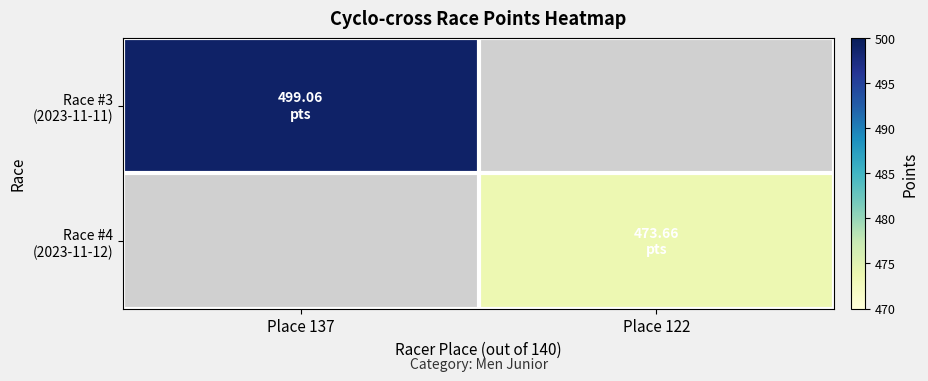

At which category is the sum across all series the highest?

Place 137